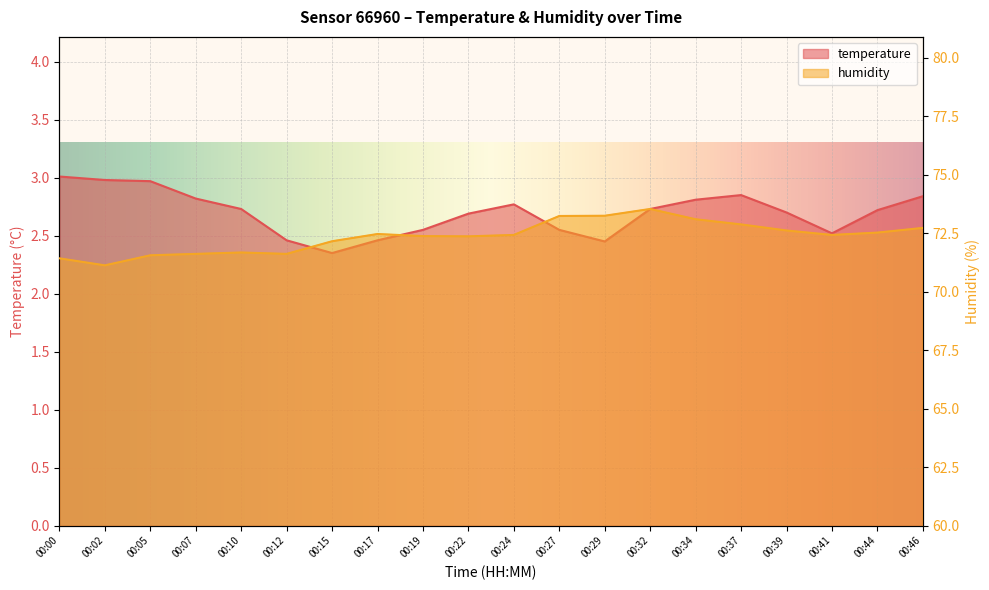

What is the maximum value for humidity?

73.5